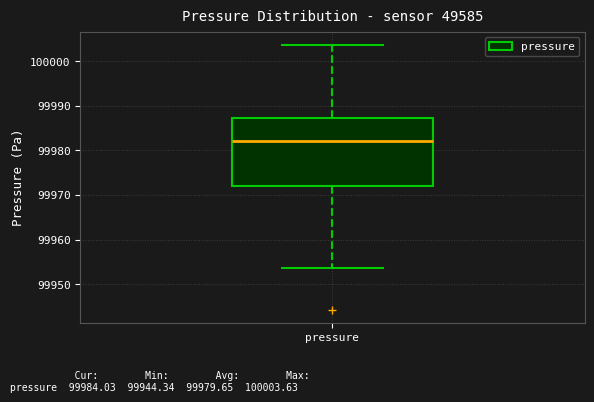

Where does the upper whisker of the box for pressure end on the y-axis? The values are not printed on the chart, so give them approximately, as read against the axis.

100004